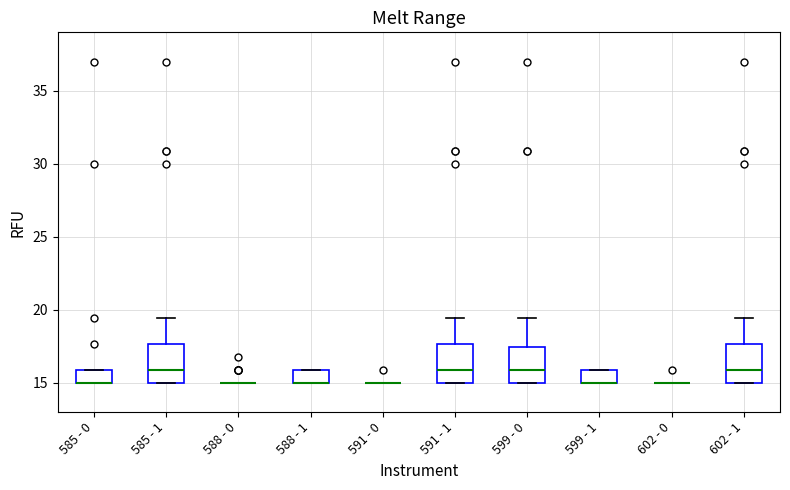

Reading left to right, transcribe this box plot: for each box, give where its median line is, the range the box spans, and where its two whiskers end, as read against the y-axis. The values are not printed on the chart, so give them approximately, as read against the axis.

585 - 0: median 15.0 (drawn on the box's lower edge), box 15.0 to 16.0, whiskers 15.0 to 16.0
585 - 1: median 16.0, box 15.0 to 17.5, whiskers 15.0 to 19.5
588 - 0: box collapsed to a line at 15.0, whiskers 15.0 to 15.0
588 - 1: median 15.0 (drawn on the box's lower edge), box 15.0 to 16.0, whiskers 15.0 to 16.0
591 - 0: box collapsed to a line at 15.0, whiskers 15.0 to 15.0
591 - 1: median 16.0, box 15.0 to 17.5, whiskers 15.0 to 19.5
599 - 0: median 16.0, box 15.0 to 17.5, whiskers 15.0 to 19.5
599 - 1: median 15.0 (drawn on the box's lower edge), box 15.0 to 16.0, whiskers 15.0 to 16.0
602 - 0: box collapsed to a line at 15.0, whiskers 15.0 to 15.0
602 - 1: median 16.0, box 15.0 to 17.5, whiskers 15.0 to 19.5